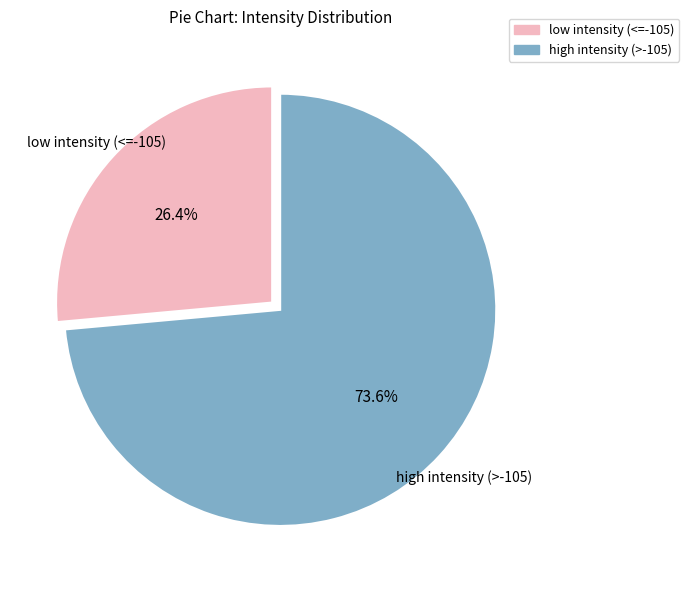

To the nearest percent, what is the difference between the largest and smallest slice percentages?

47%